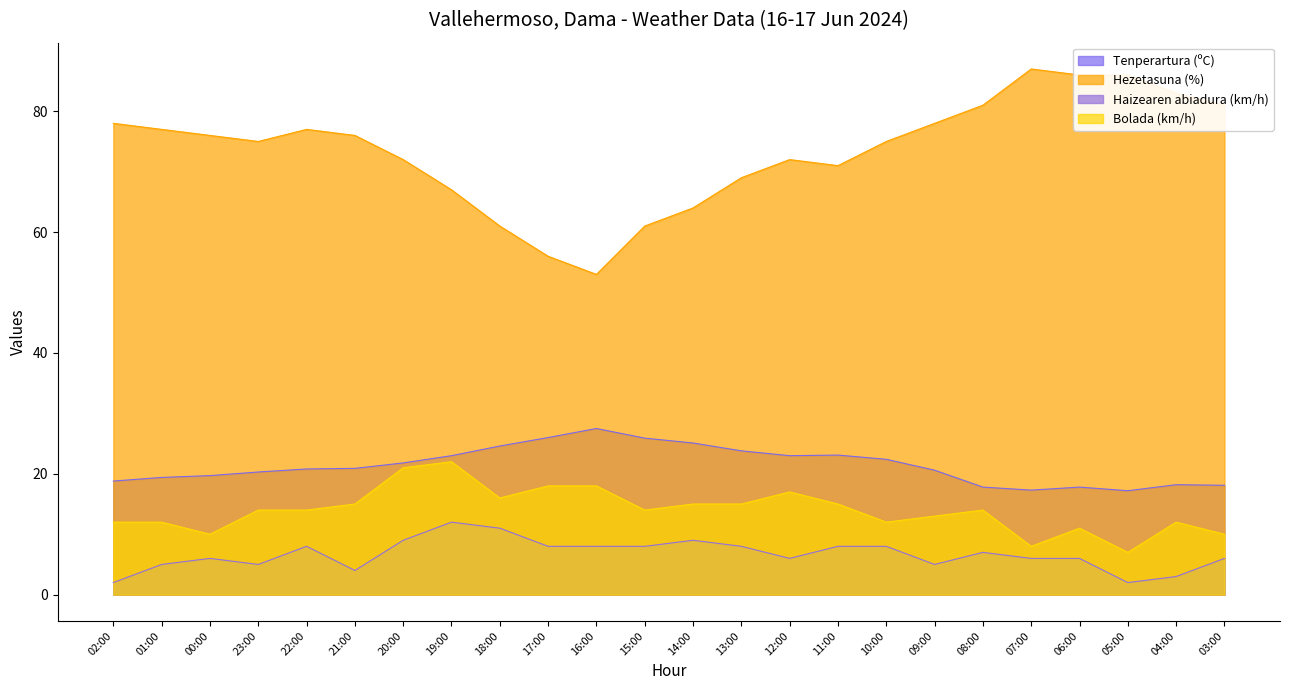

True or false: Hezetasuna (%) has more than 1 points higher than both neighbors.

True